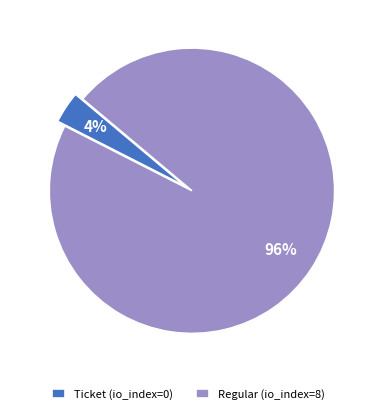

To the nearest percent, what is the combined percentage of Regular (io_index=8) and Ticket (io_index=0)?

100%